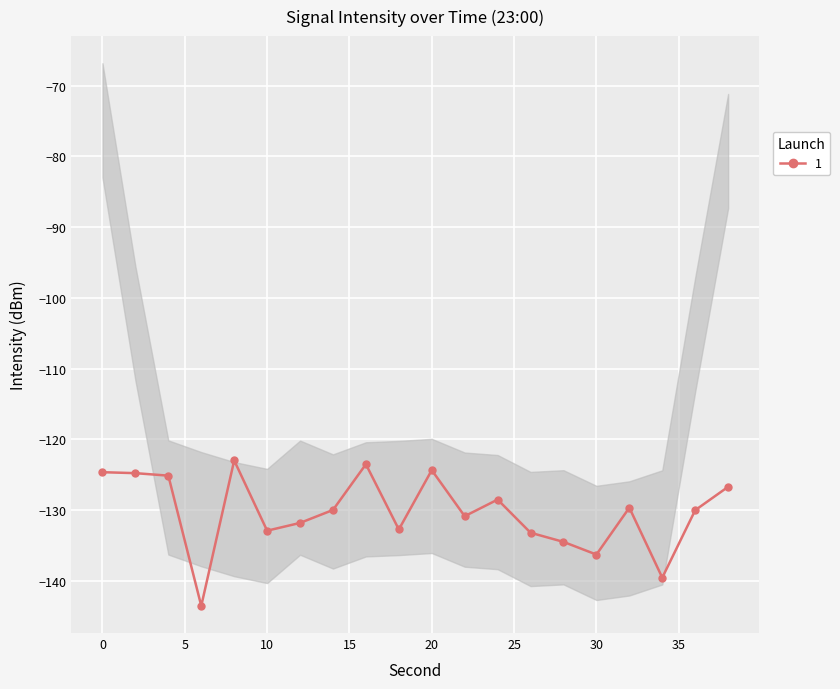

What is the difference between the maximum and minimum values?

20.6